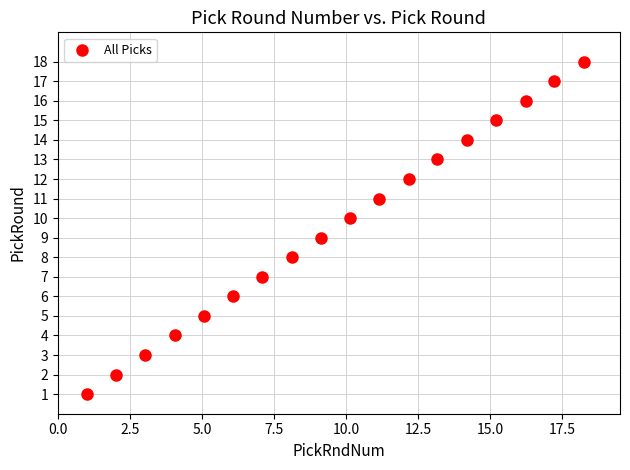

What is the range of Y values (max minus min)?

17